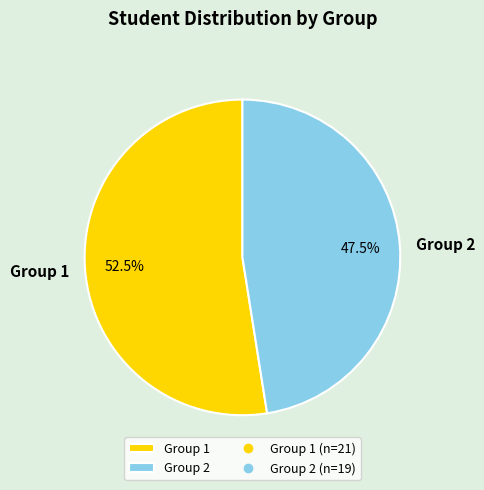

Which slice is the smallest?

Group 2